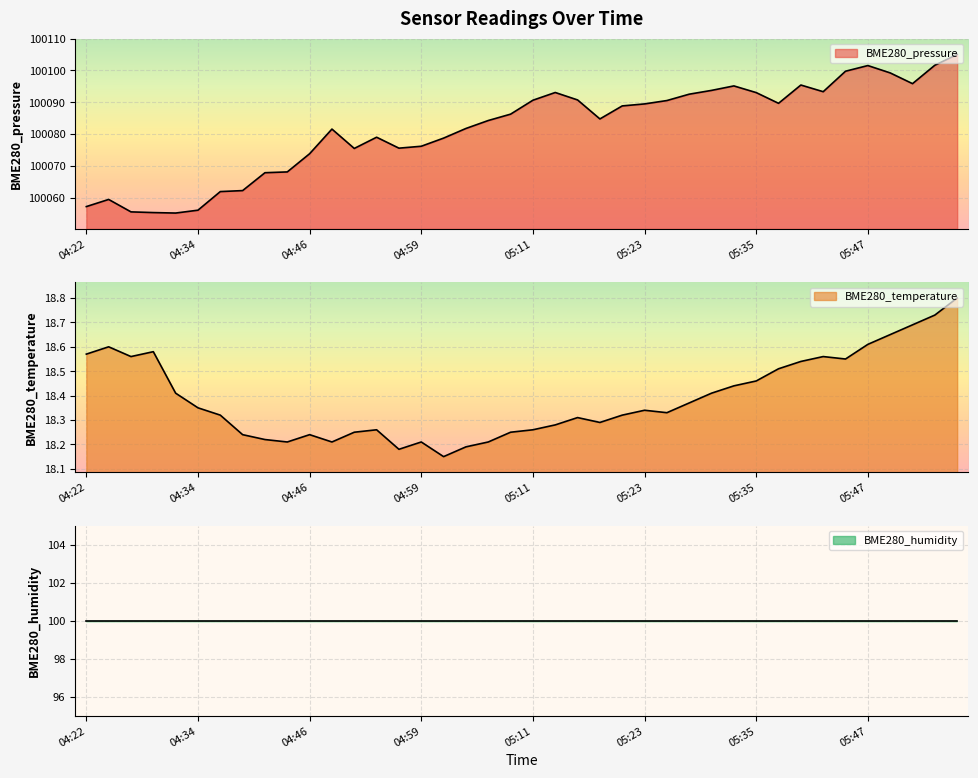

At how many categories does at least one series exceed 7264?

40